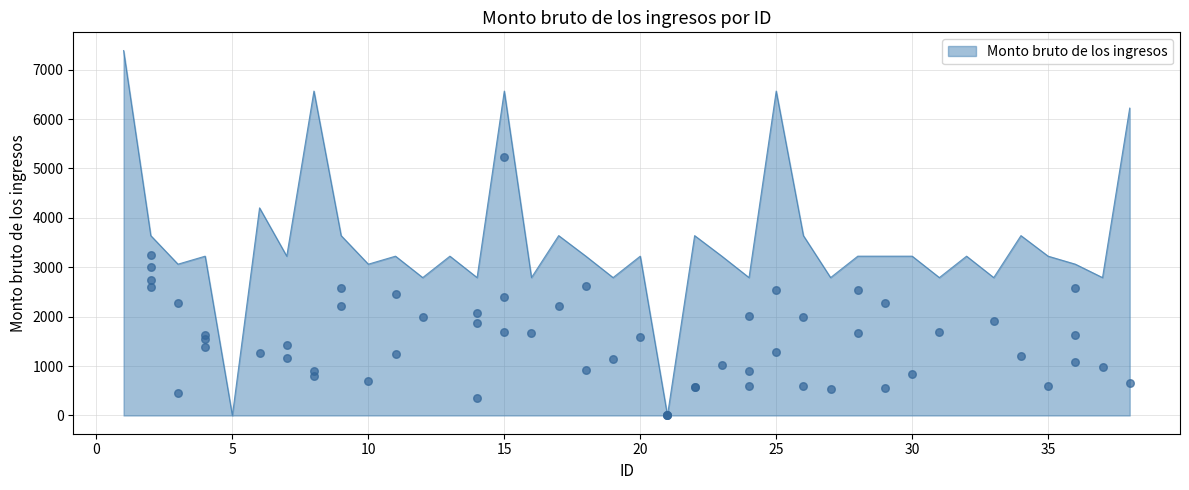

What is the ratio of the value at 12 to the value at 25?

0.4